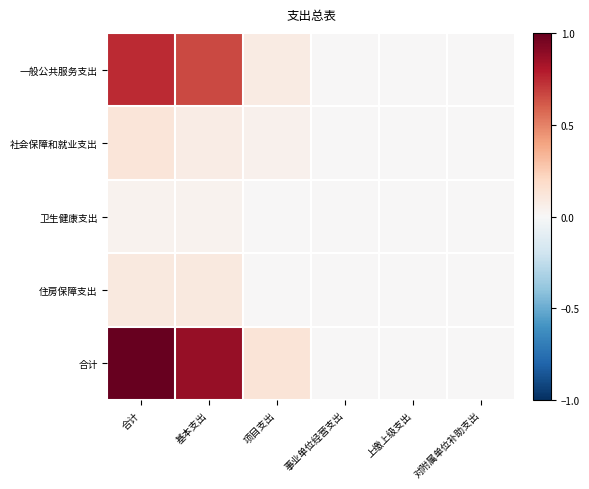

Reading left to right, extract all data points from this chart.

一般公共服务支出: 合计=0.7	基本支出=0.7	项目支出=0.1	事业单位经营支出=0.0	上缴上级支出=0.0	对附属单位补助支出=0.0
社会保障和就业支出: 合计=0.1	基本支出=0.1	项目支出=0.0	事业单位经营支出=0.0	上缴上级支出=0.0	对附属单位补助支出=0.0
卫生健康支出: 合计=0.0	基本支出=0.0	项目支出=0.0	事业单位经营支出=0.0	上缴上级支出=0.0	对附属单位补助支出=0.0
住房保障支出: 合计=0.1	基本支出=0.1	项目支出=0.0	事业单位经营支出=0.0	上缴上级支出=0.0	对附属单位补助支出=0.0
合计: 合计=1.0	基本支出=0.9	项目支出=0.1	事业单位经营支出=0.0	上缴上级支出=0.0	对附属单位补助支出=0.0